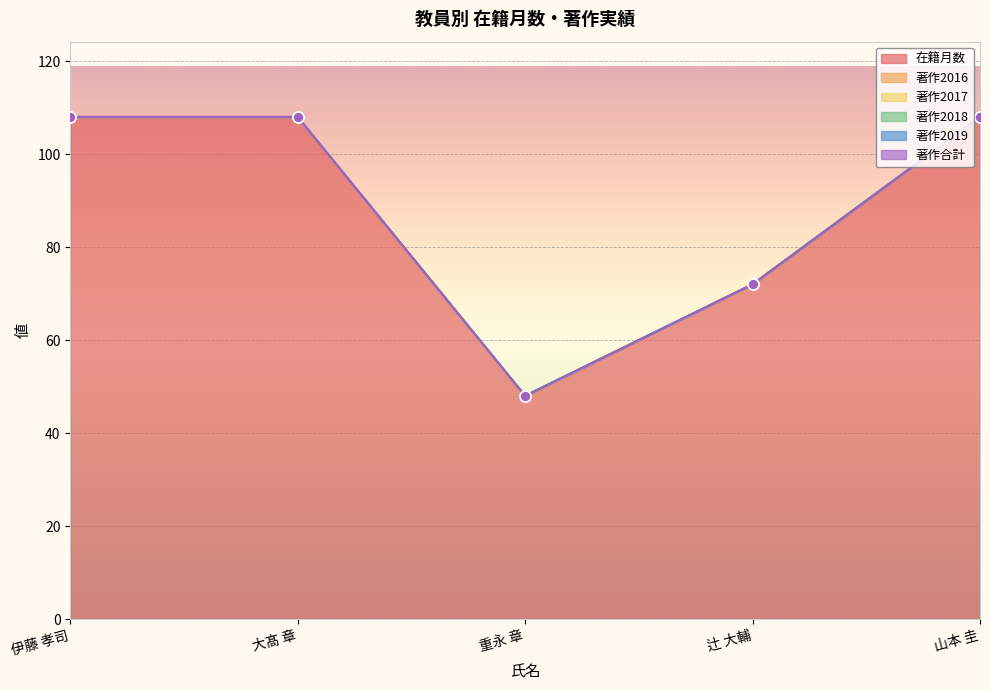

What is the total value across all series at 山本 圭?

108